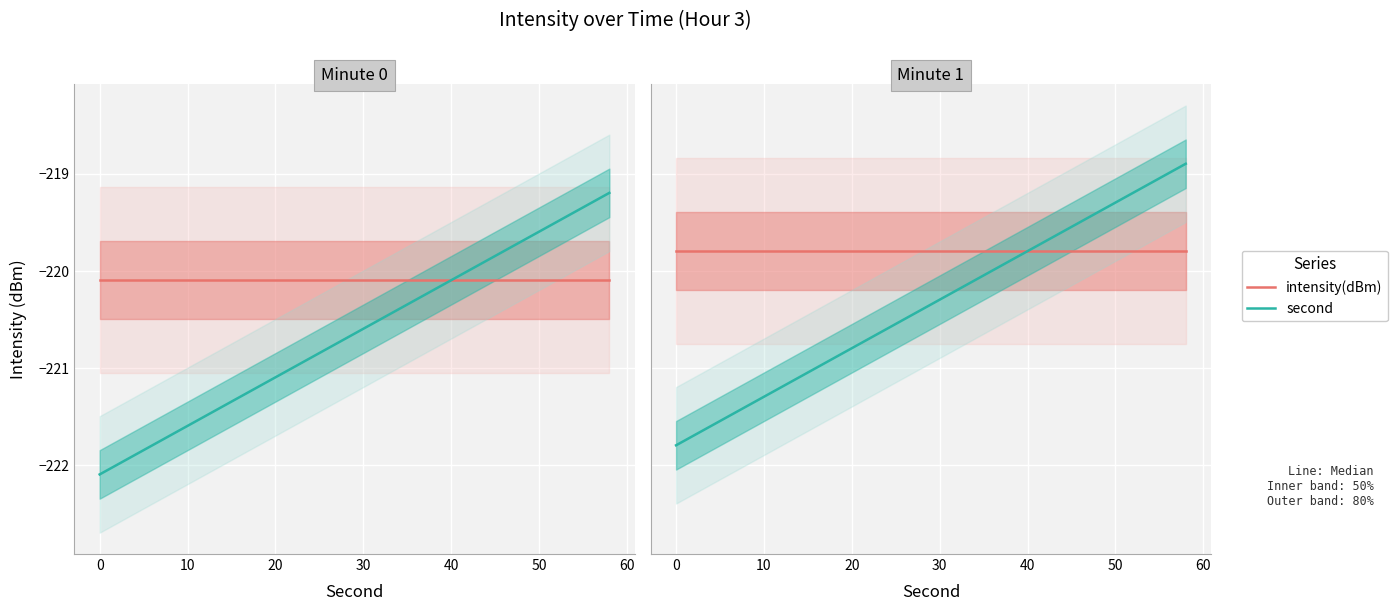

How many lines are shown in the chart?

2